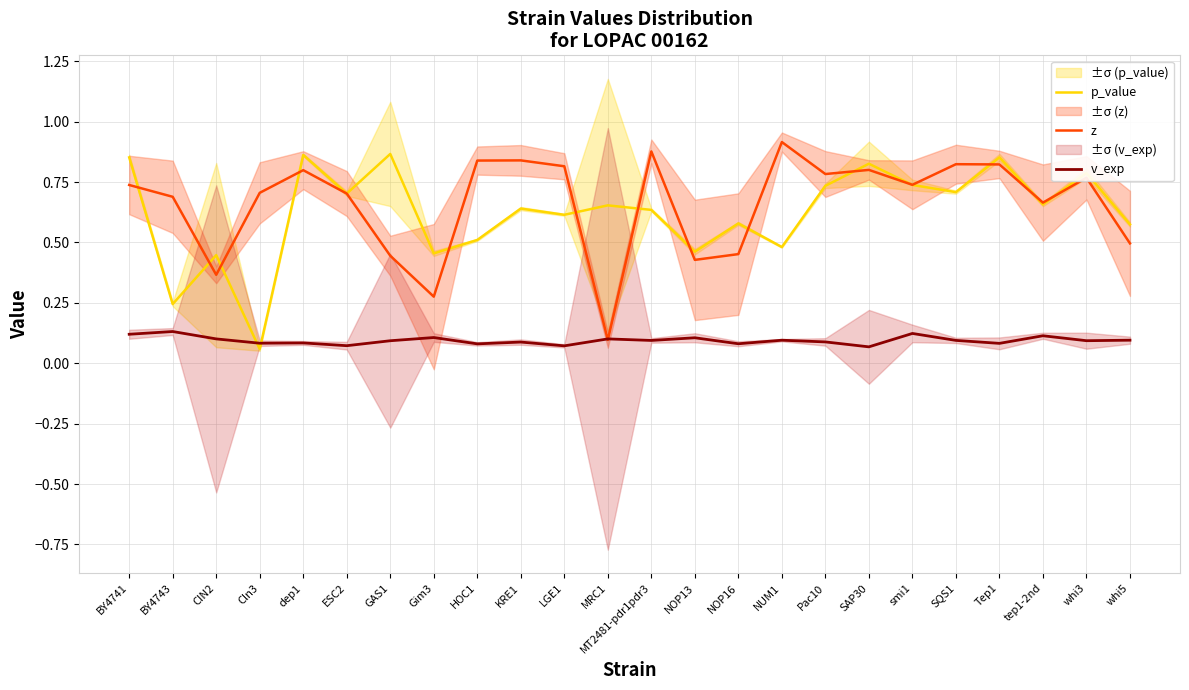

What is the approximate value of z at BY4741?

0.7